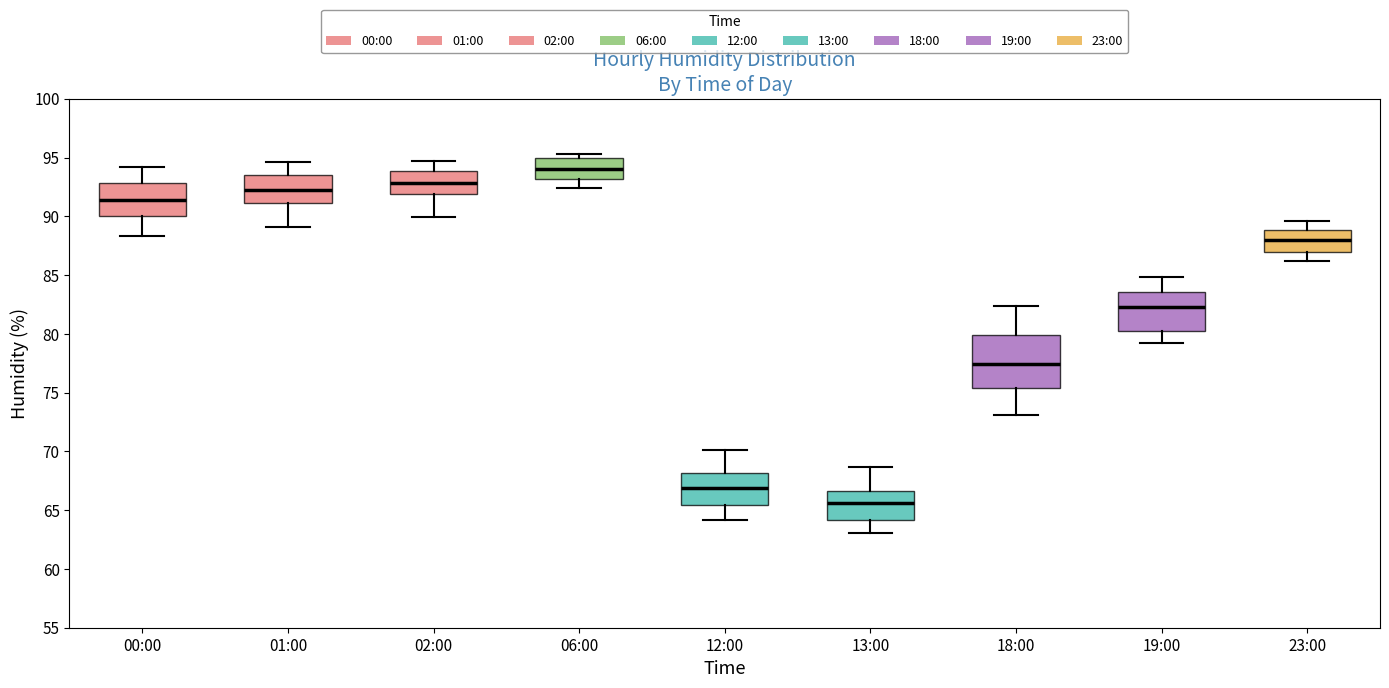

Reading left to right, read every box against the y-axis: the position of its median line, the range the box covers, and the ends of its whiskers. The values are not printed on the chart, so give them approximately, as read against the axis.

00:00: median 91.5, box 90.0 to 93.0, whiskers 88.5 to 94.0
01:00: median 92.0, box 91.0 to 93.5, whiskers 89.0 to 94.5
02:00: median 93.0, box 92.0 to 94.0, whiskers 90.0 to 94.5
06:00: median 94.0, box 93.0 to 95.0, whiskers 92.5 to 95.5
12:00: median 67.0, box 65.5 to 68.0, whiskers 64.0 to 70.0
13:00: median 65.5, box 64.0 to 66.5, whiskers 63.0 to 68.5
18:00: median 77.5, box 75.5 to 80.0, whiskers 73.0 to 82.5
19:00: median 82.5, box 80.5 to 83.5, whiskers 79.0 to 85.0
23:00: median 88.0, box 87.0 to 89.0, whiskers 86.0 to 89.5